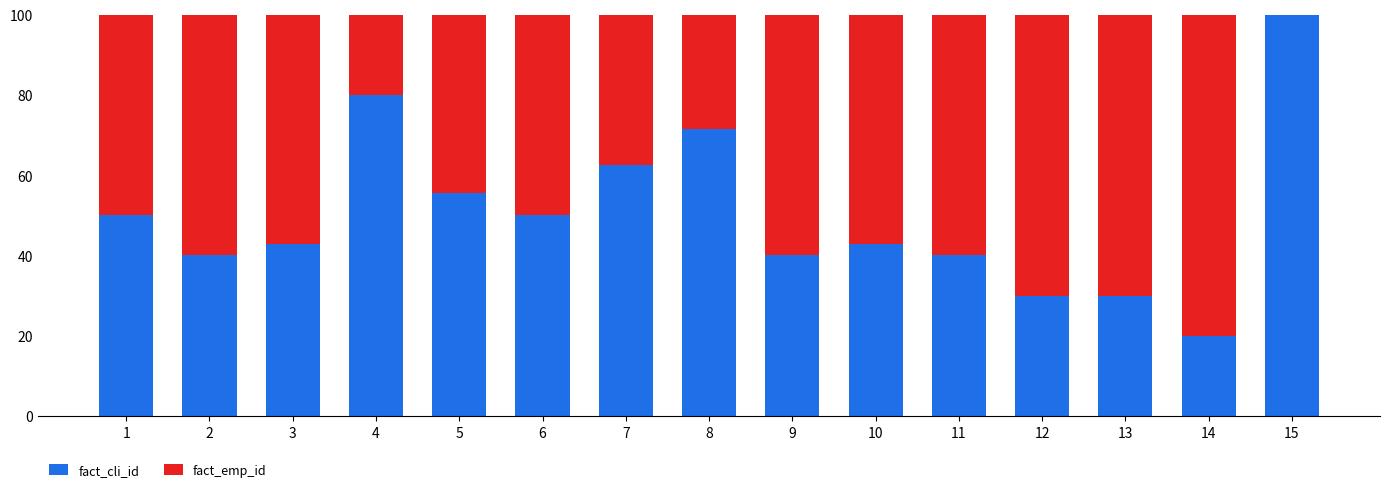

At which label does fact_cli_id reach its peak?

15